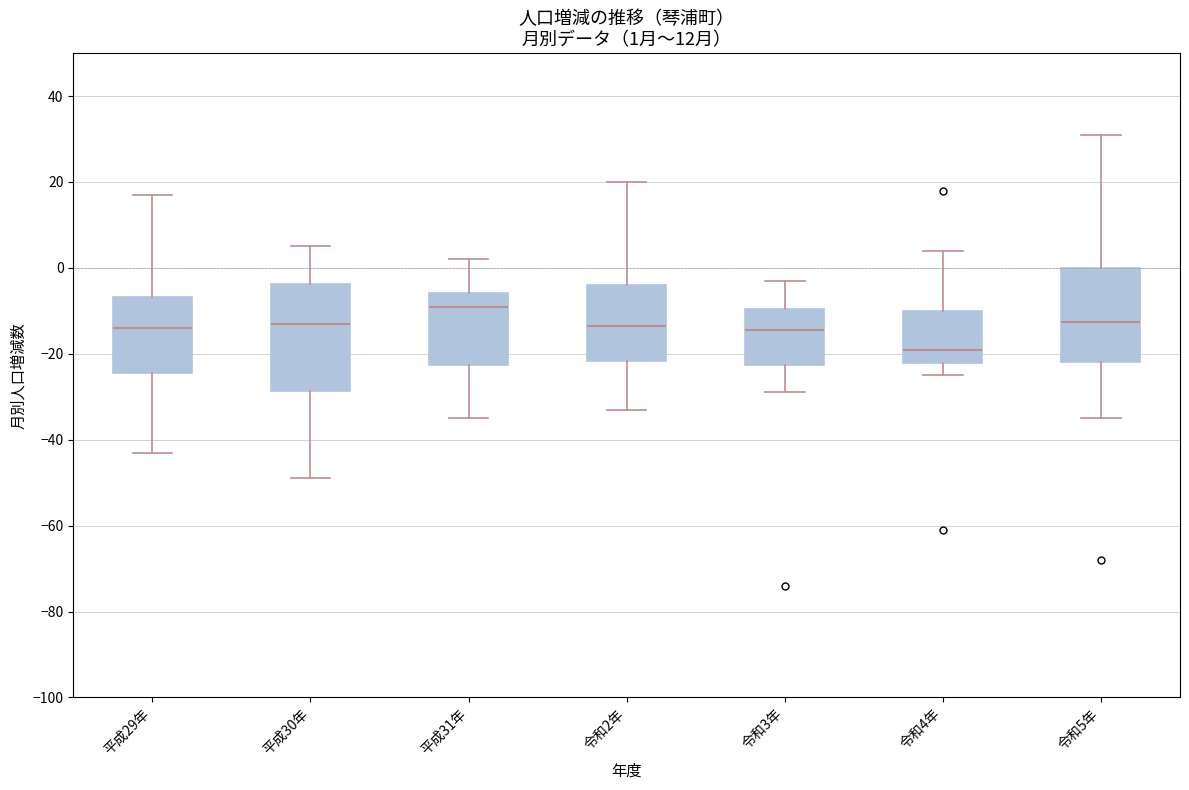

Which box has the highest median line?

平成31年